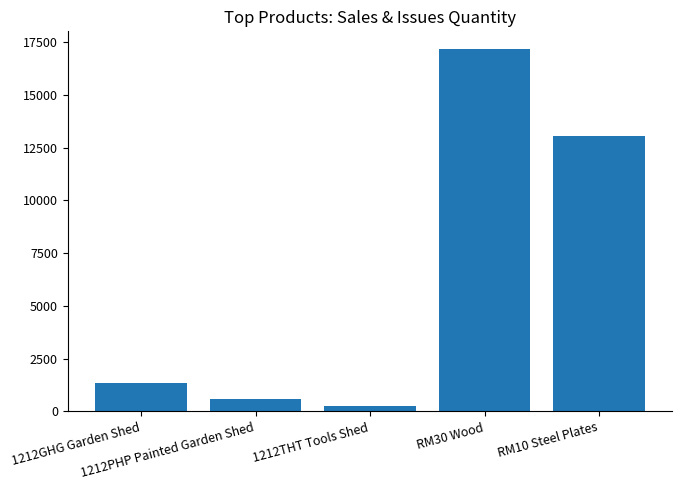

What is the sum of the values at 1212THT Tools Shed and 1212PHP Painted Garden Shed?

850